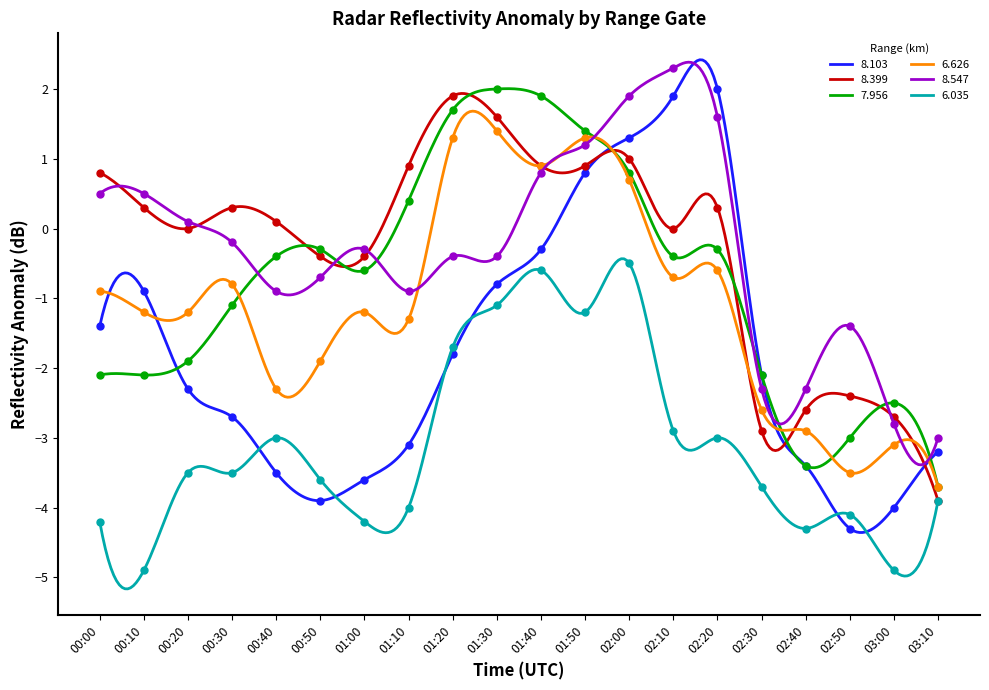

Where is the first local minimum for 8.399?

00:20